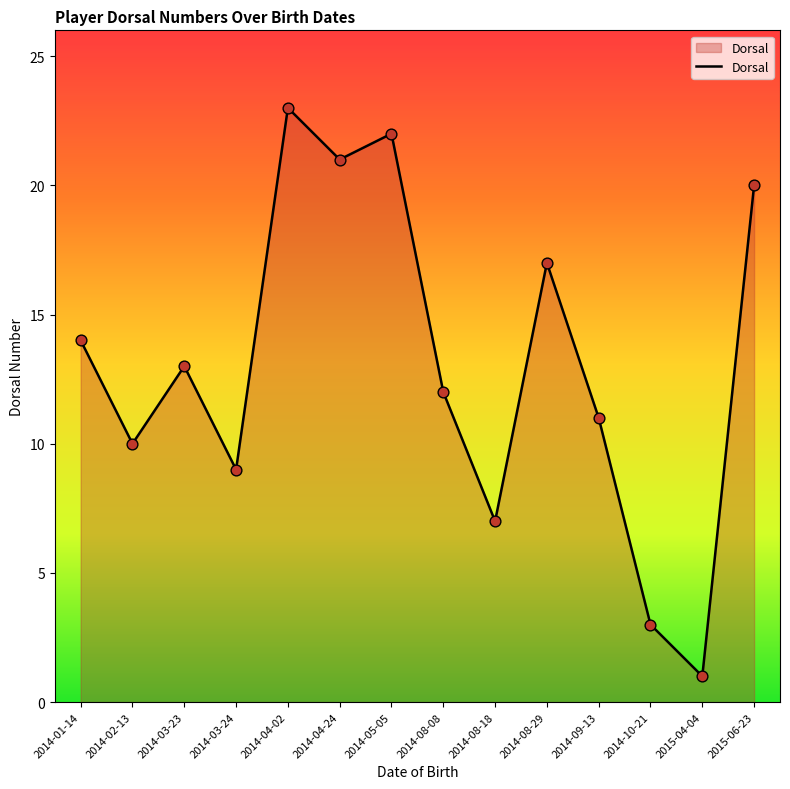

Between 2014-04-24 and 2014-08-18, which is larger?

2014-04-24